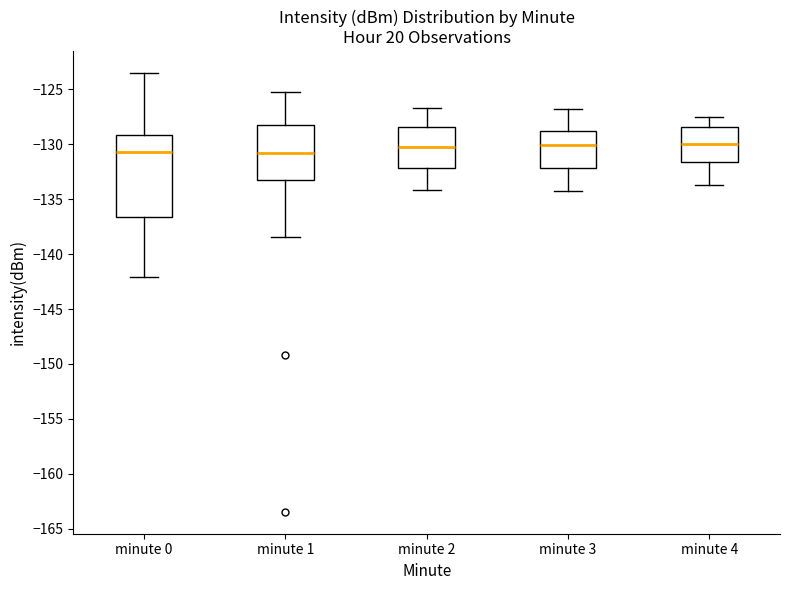

Which box is the tallest, from its lower edge to its upper edge?

minute 0